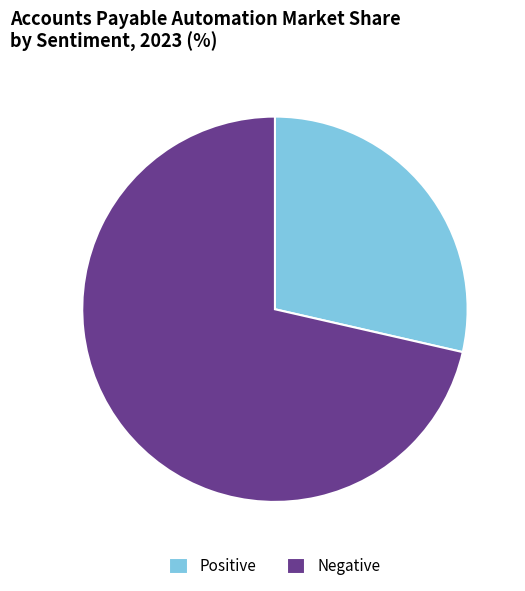

True or false: Positive accounts for 29% of the total.

True